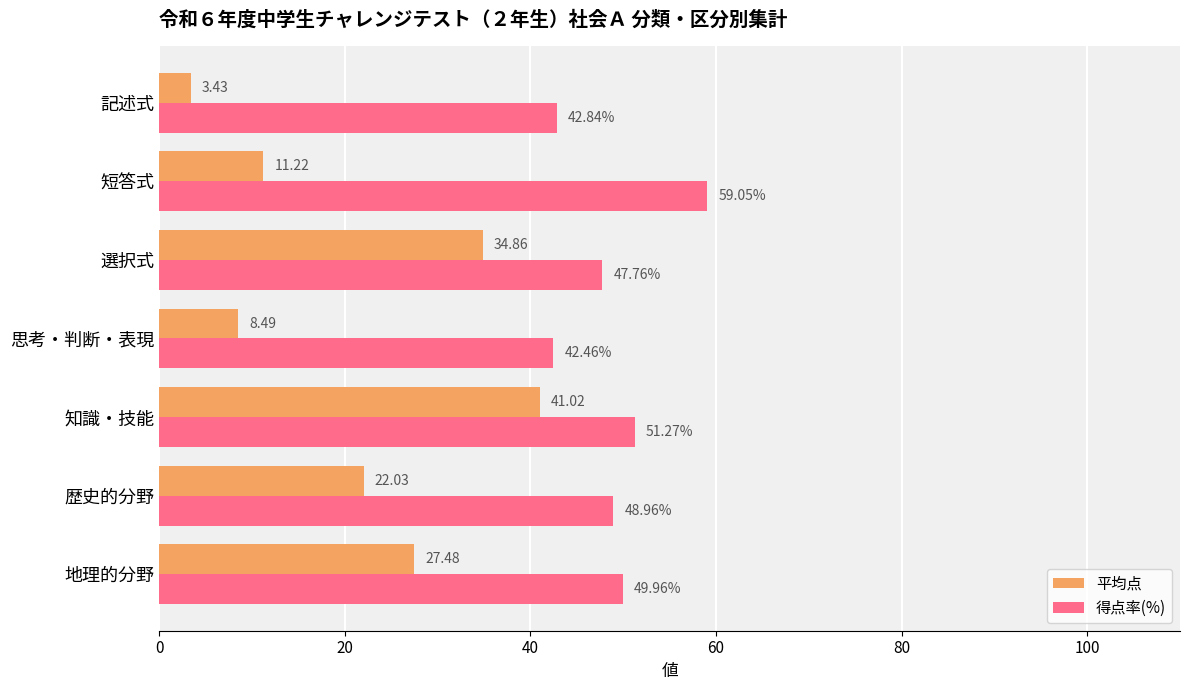

Between 地理的分野 and 記述式, which series saw the biggest shift?

平均点